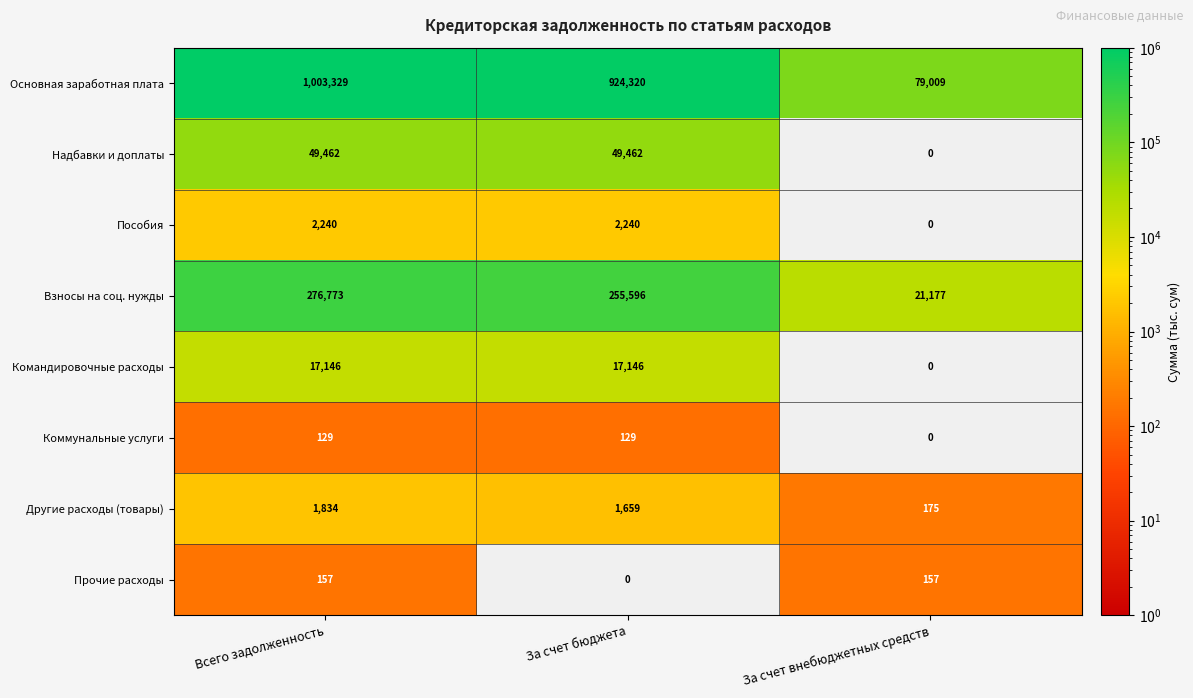

Reading left to right, transcribe all the data shown in this chart.

Основная заработная плата: Всего задолженность=1003329	За счет бюджета=924320	За счет внебюджетных средств=79009
Надбавки и доплаты: Всего задолженность=49462	За счет бюджета=49462	За счет внебюджетных средств=0
Пособия: Всего задолженность=2240	За счет бюджета=2240	За счет внебюджетных средств=0
Взносы на соц. нужды: Всего задолженность=276773	За счет бюджета=255596	За счет внебюджетных средств=21177
Командировочные расходы: Всего задолженность=17146	За счет бюджета=17146	За счет внебюджетных средств=0
Коммунальные услуги: Всего задолженность=129	За счет бюджета=129	За счет внебюджетных средств=0
Другие расходы (товары): Всего задолженность=1834	За счет бюджета=1659	За счет внебюджетных средств=175
Прочие расходы: Всего задолженность=157	За счет бюджета=0	За счет внебюджетных средств=157